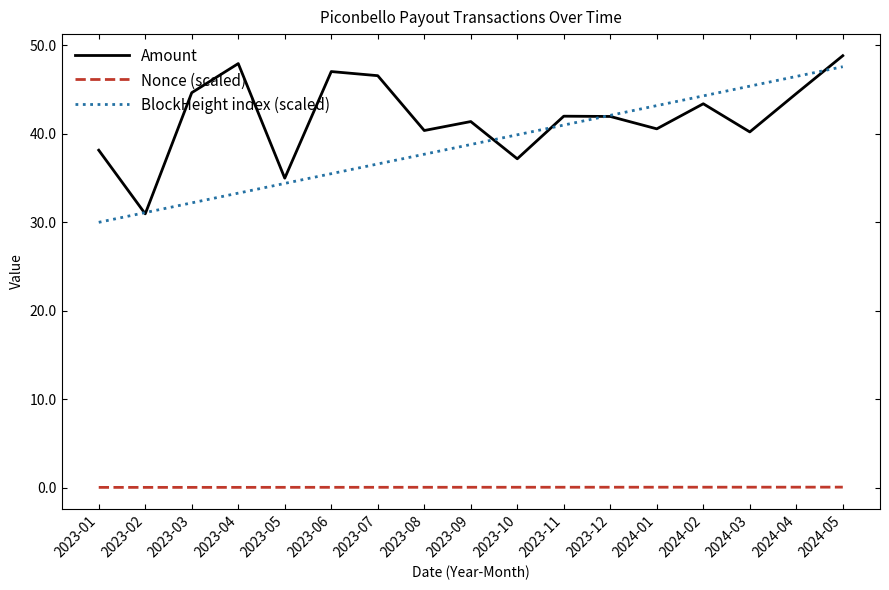

Does the chart display data point markers on the line(s)?

No